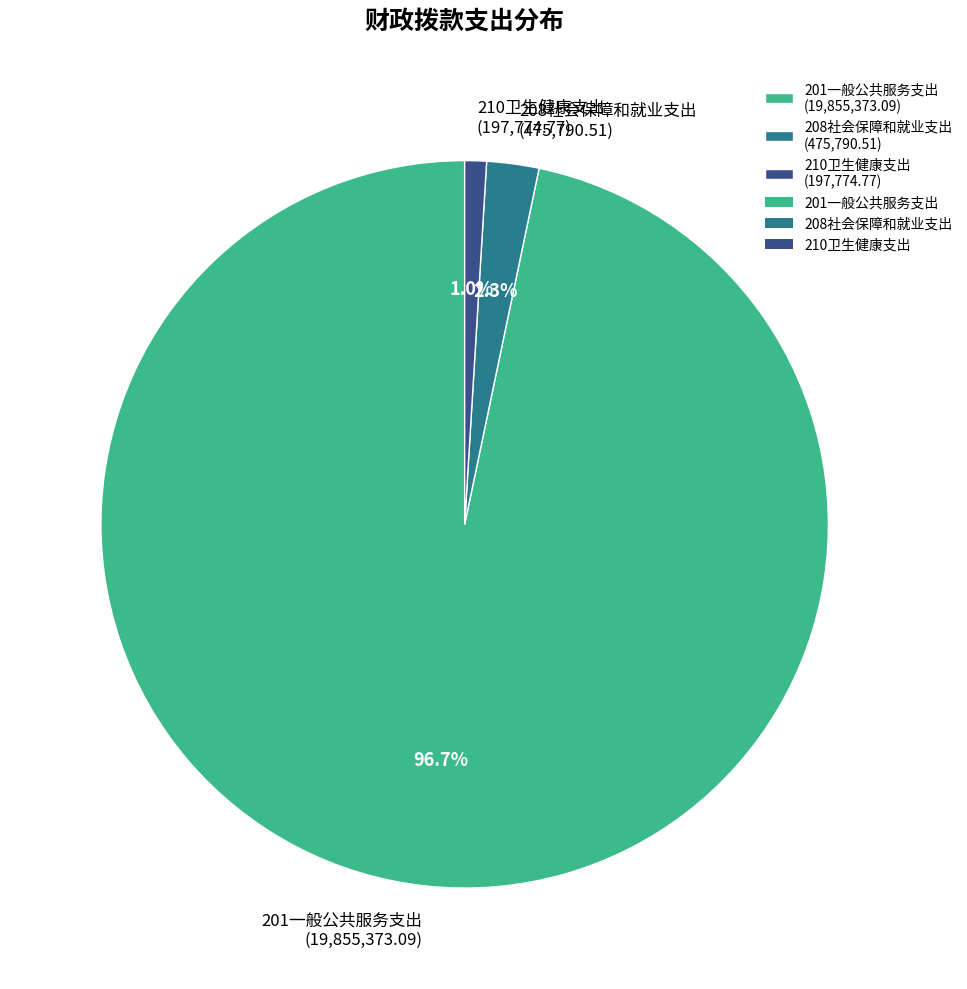

To the nearest percent, what percentage of the pie is 208社会保障和就业支出?

2%